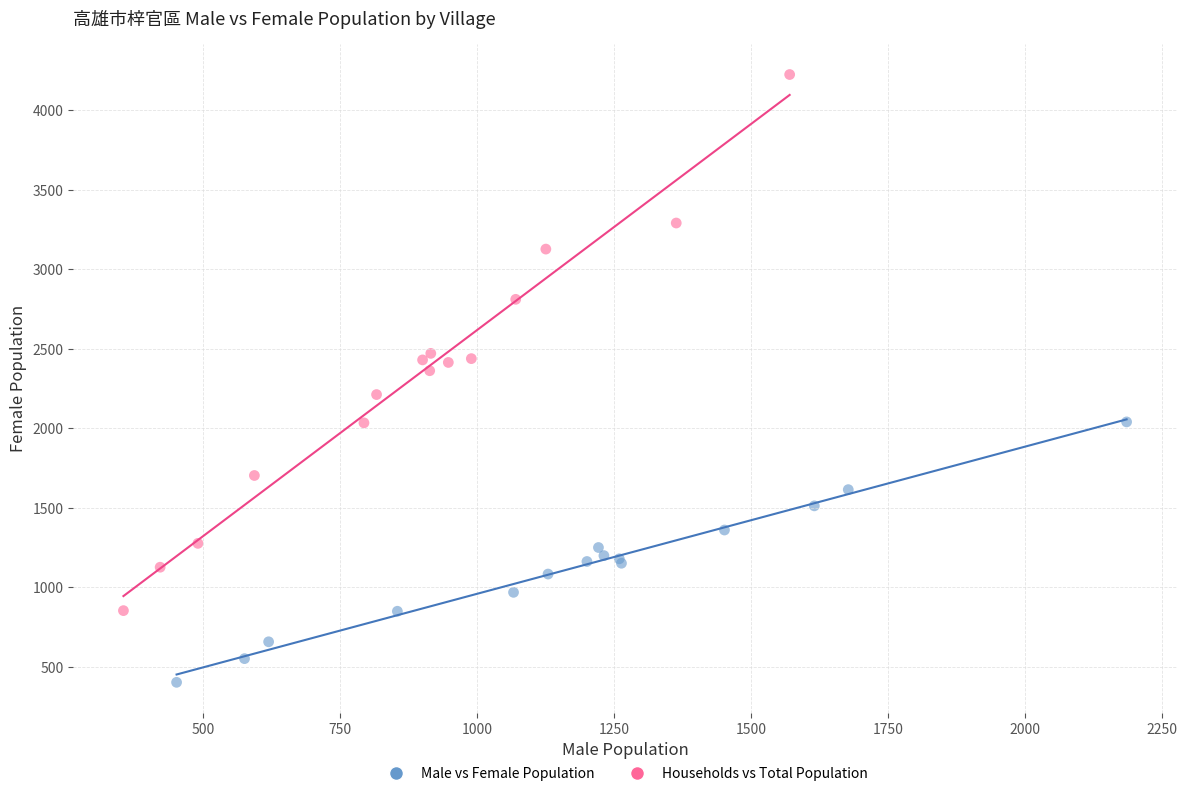

Which series reaches the minimum Y coordinate?

Male vs Female Population